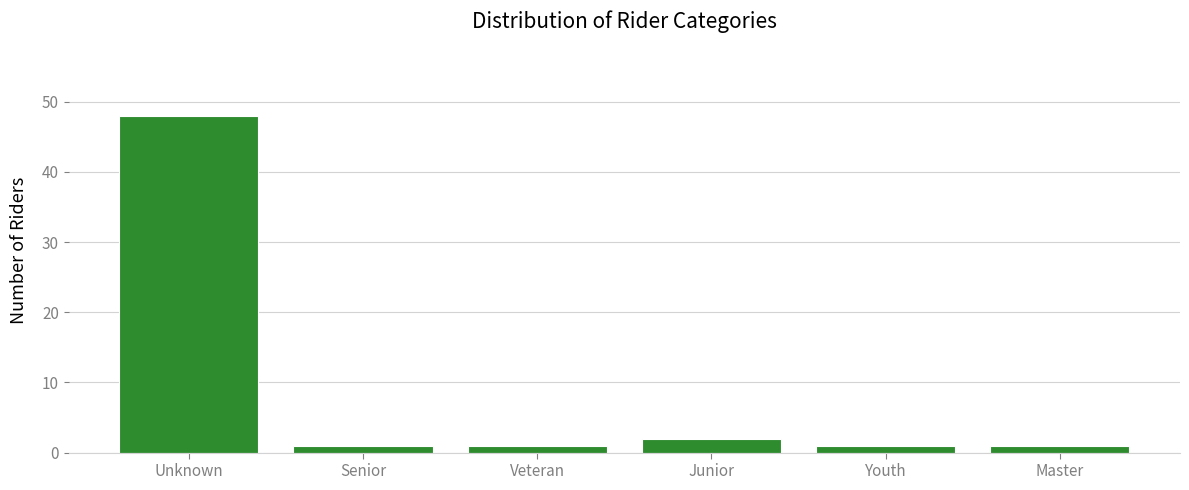

Reading left to right, list all the values displayed in this chart.

Unknown=48	Senior=1	Veteran=1	Junior=2	Youth=1	Master=1